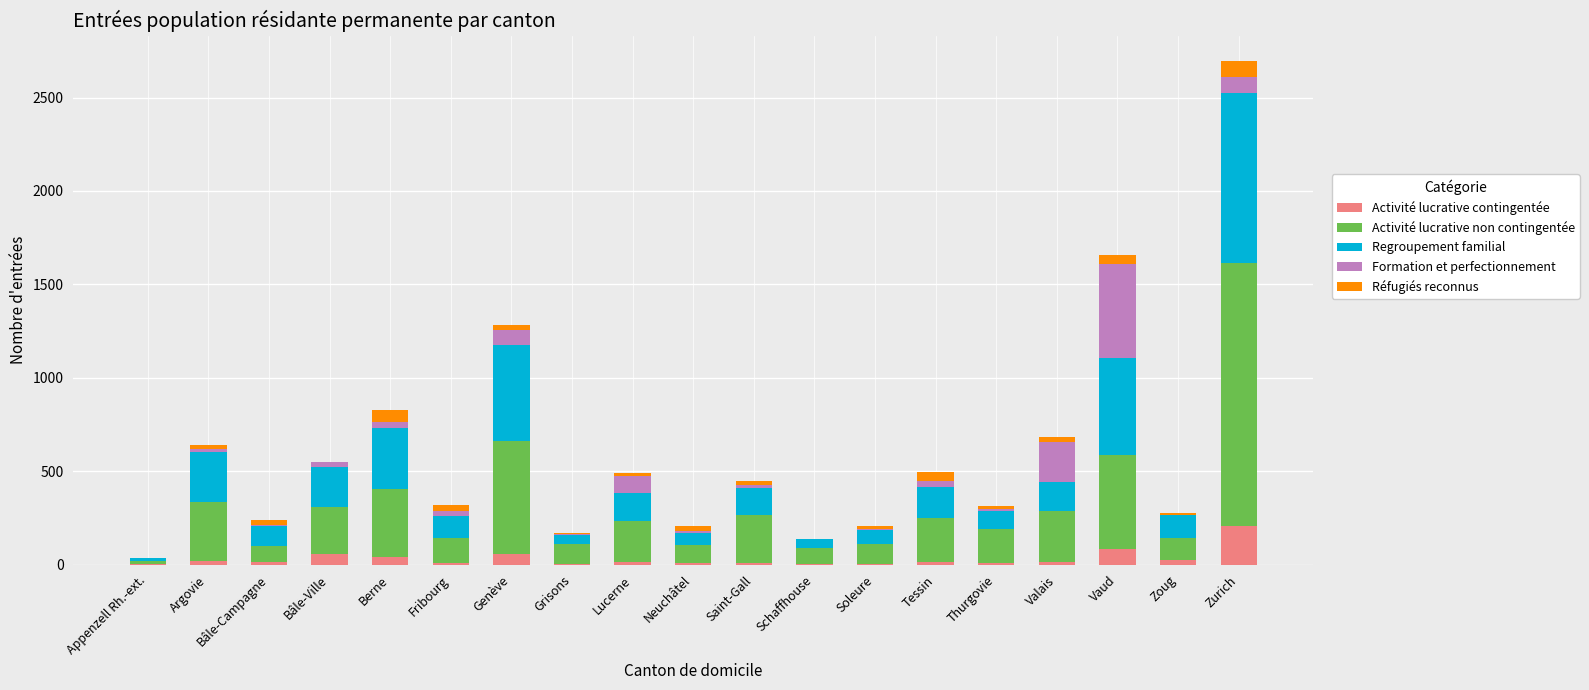

At which category is the sum across all series the highest?

Zurich